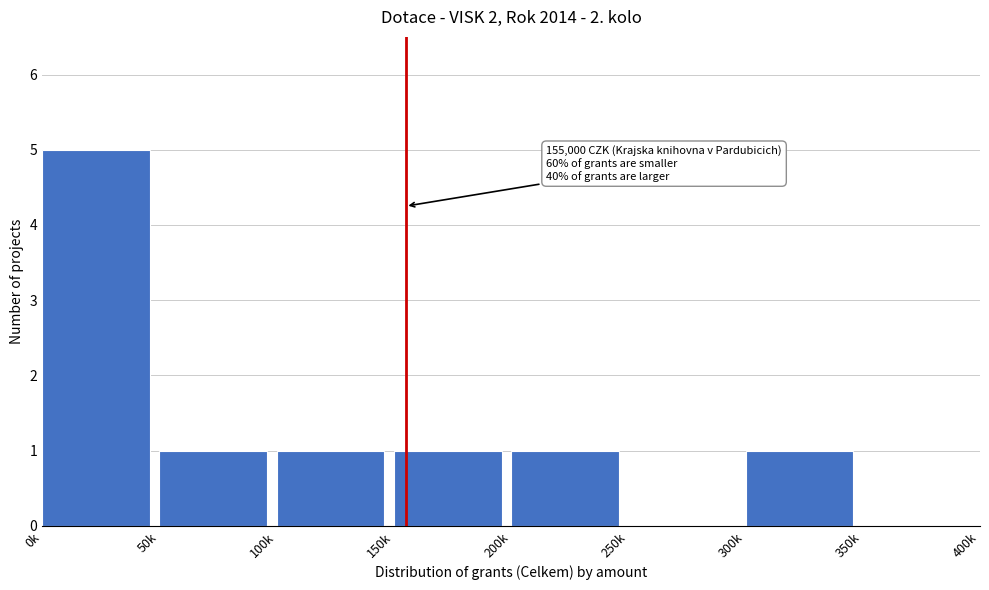

The value at 50k is 2. True or false?

False